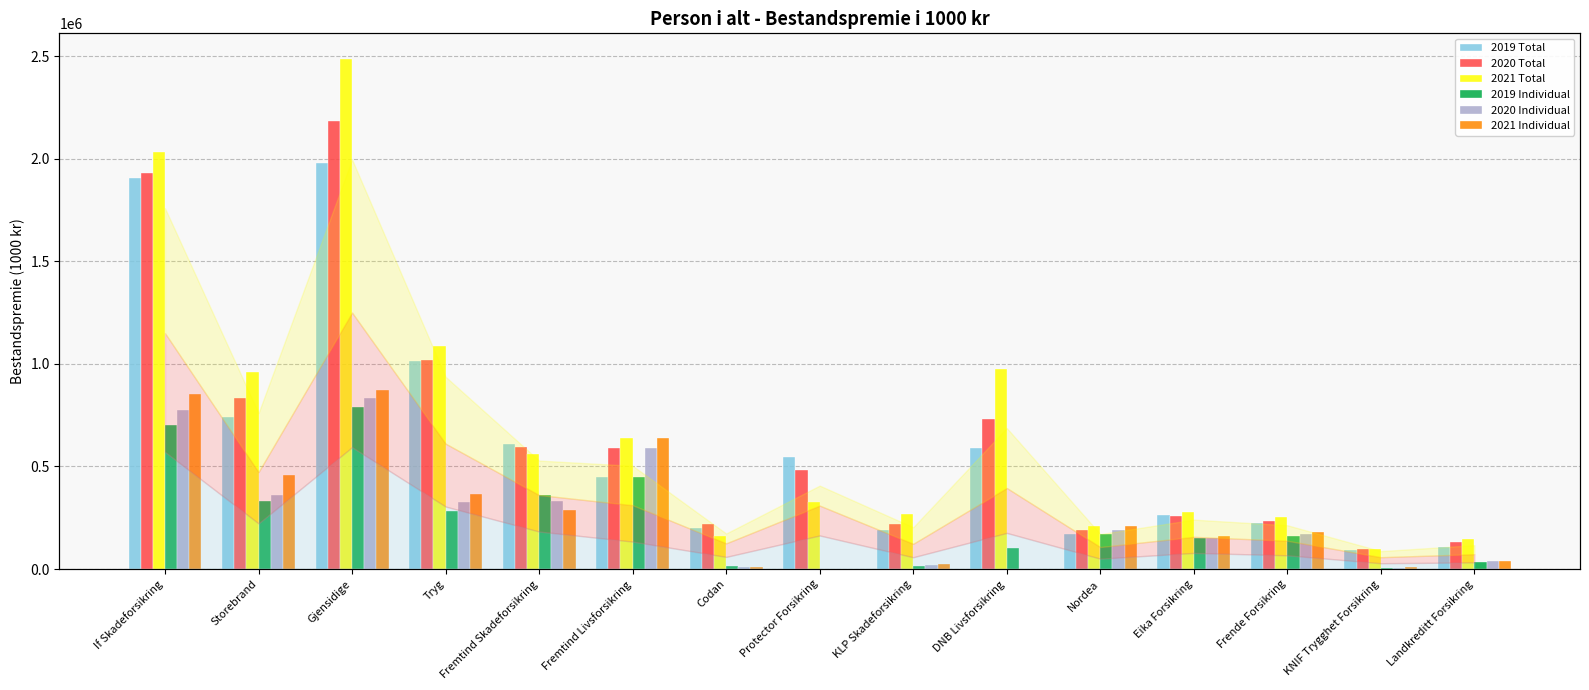

How many data points in 2019 Individual are above 159668?

7